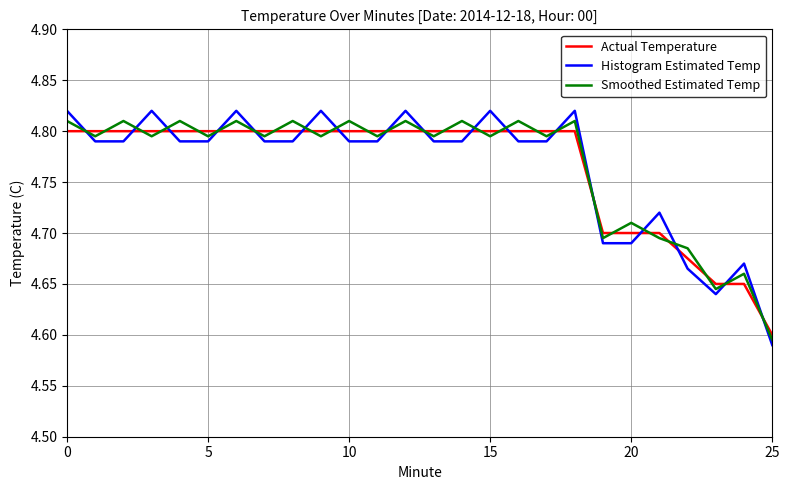

How many series are shown in this chart?

3